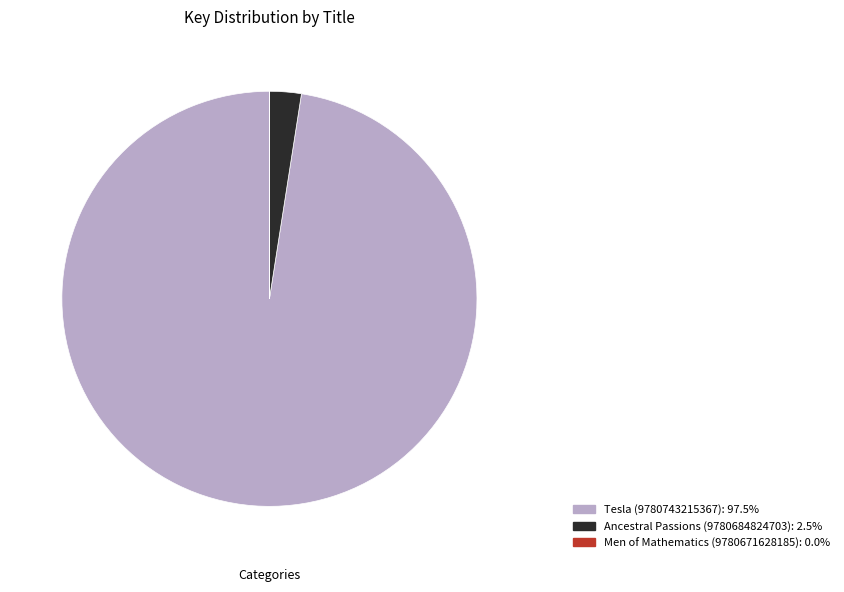

Does any single category account for the majority?

Yes